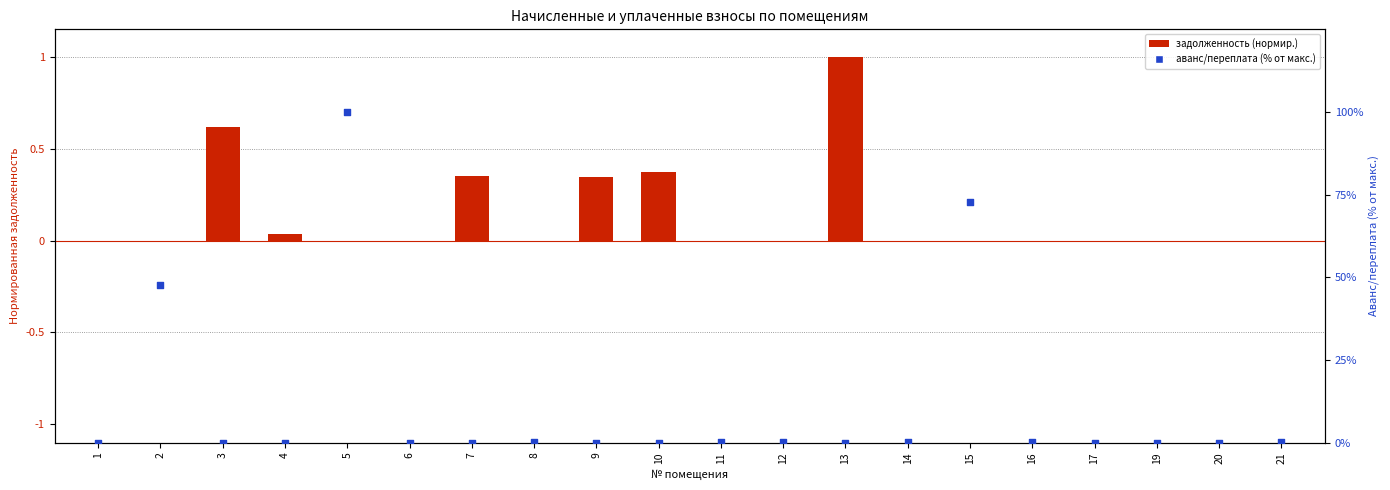

Which series has the widest spread of Y values?

аванс/переплата